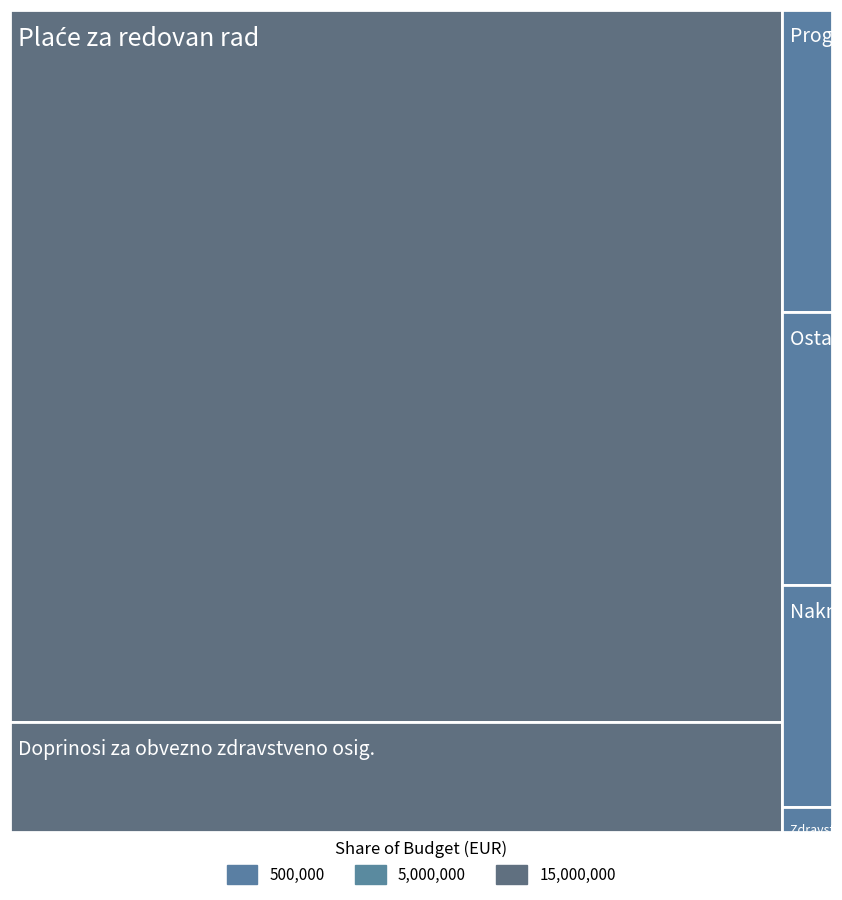

Reading left to right, what are all the values shown in this chart?

Plaće za redovan rad=18500000	Doprinosi za obvezno zdravstveno osig.=2851549	Programsko financiranje=509958	Naknade za prijevoz=374318	Ostali rashodi za zaposlene=460098	Zdravstvene i veterinarske usluge=42206